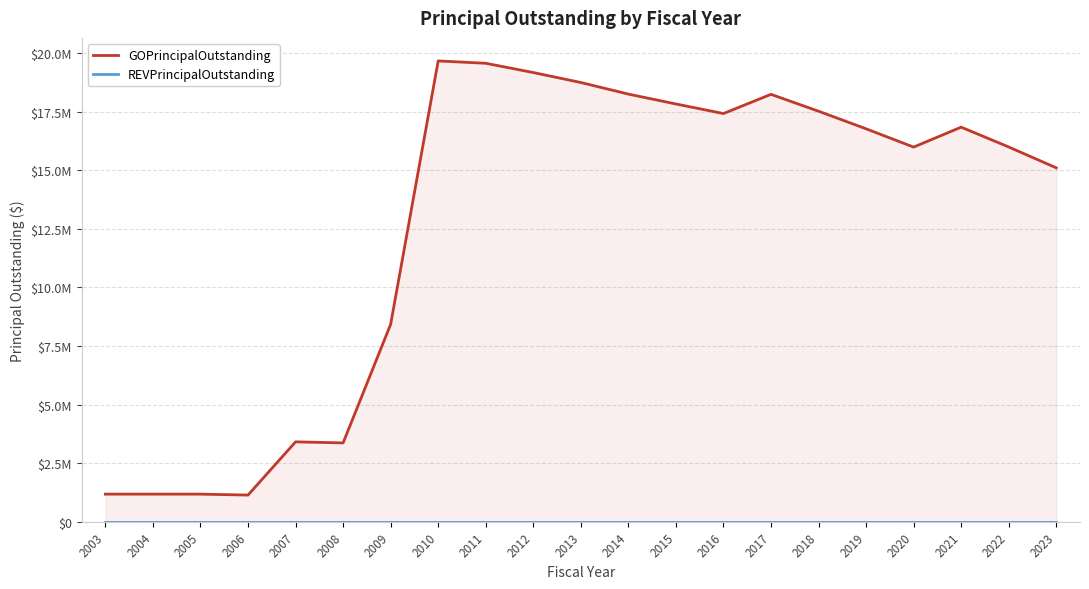

At which label is REVPrincipalOutstanding closest to 0?

2003